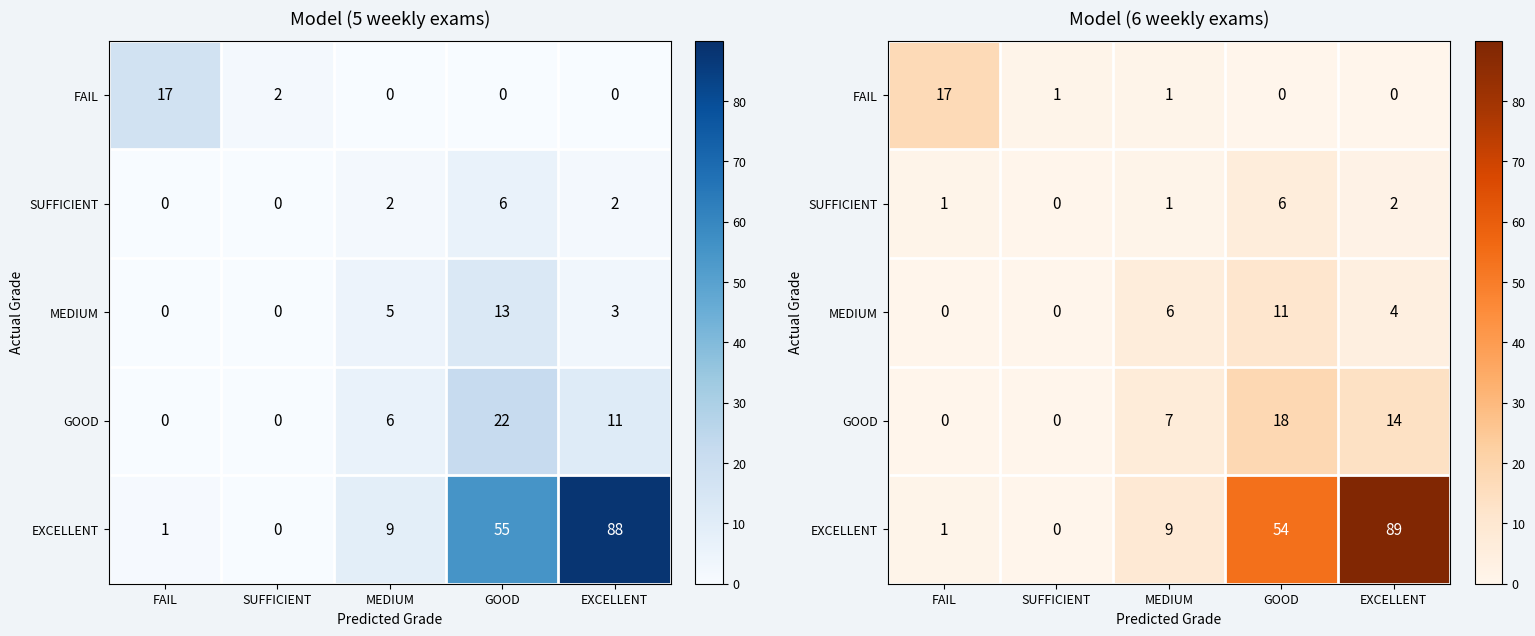

At GOOD, list the series in order from largest to smallest.

EXCELLENT, GOOD, MEDIUM, SUFFICIENT, FAIL